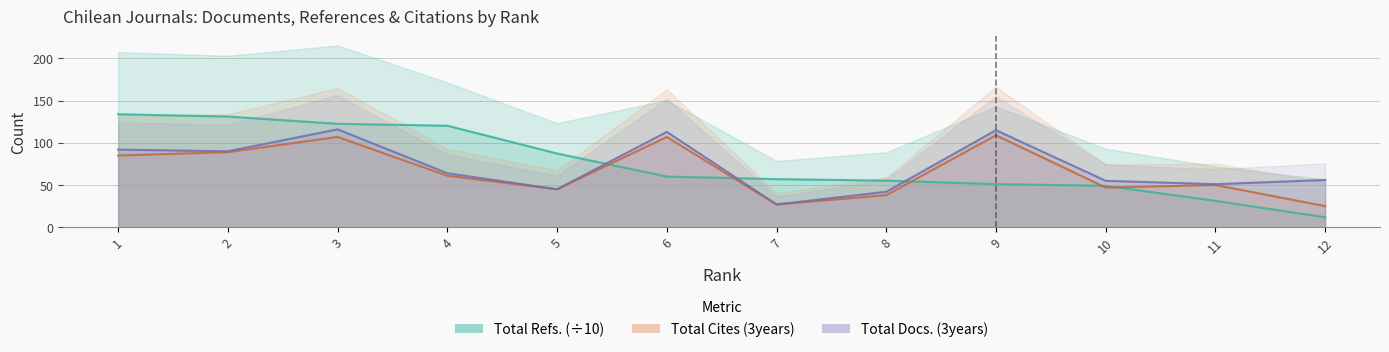

The Total Refs. series shows 131.2 at 2. True or false?

True